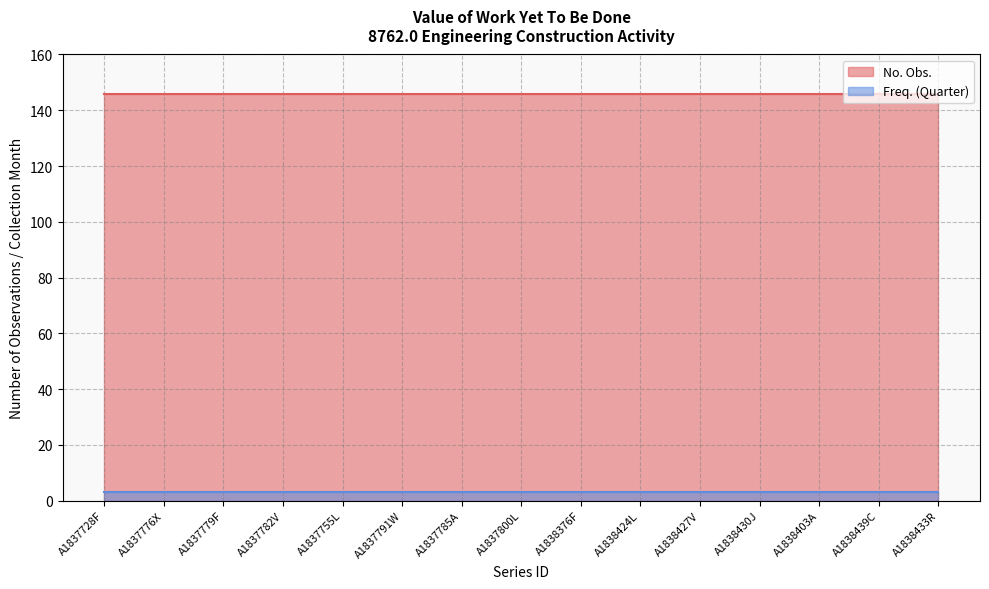

At A1838433R, list the series in order from smallest to largest.

Freq. (Quarter), No. Obs.